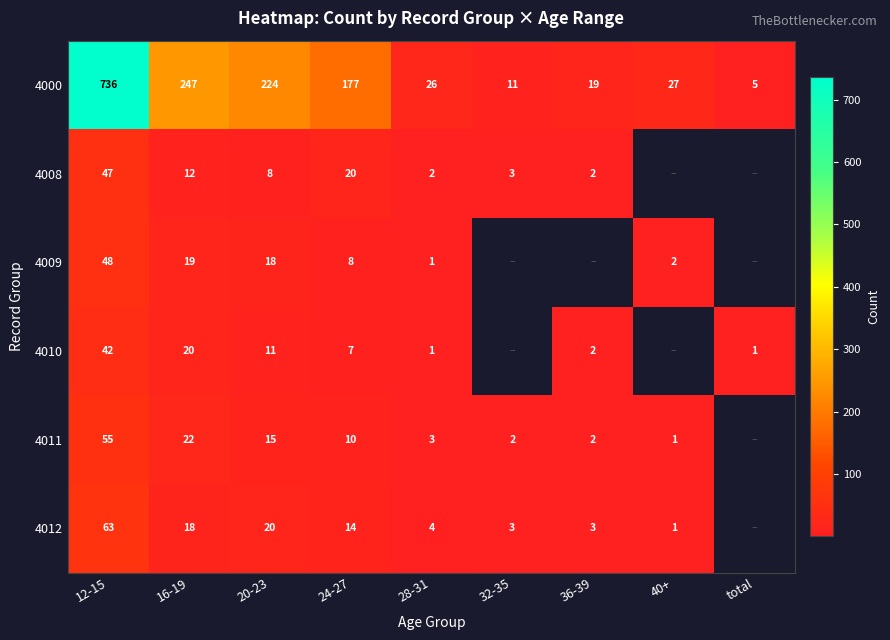

Rank the series at 20-23 from highest to lowest value.

4000, 4012, 4009, 4011, 4010, 4008